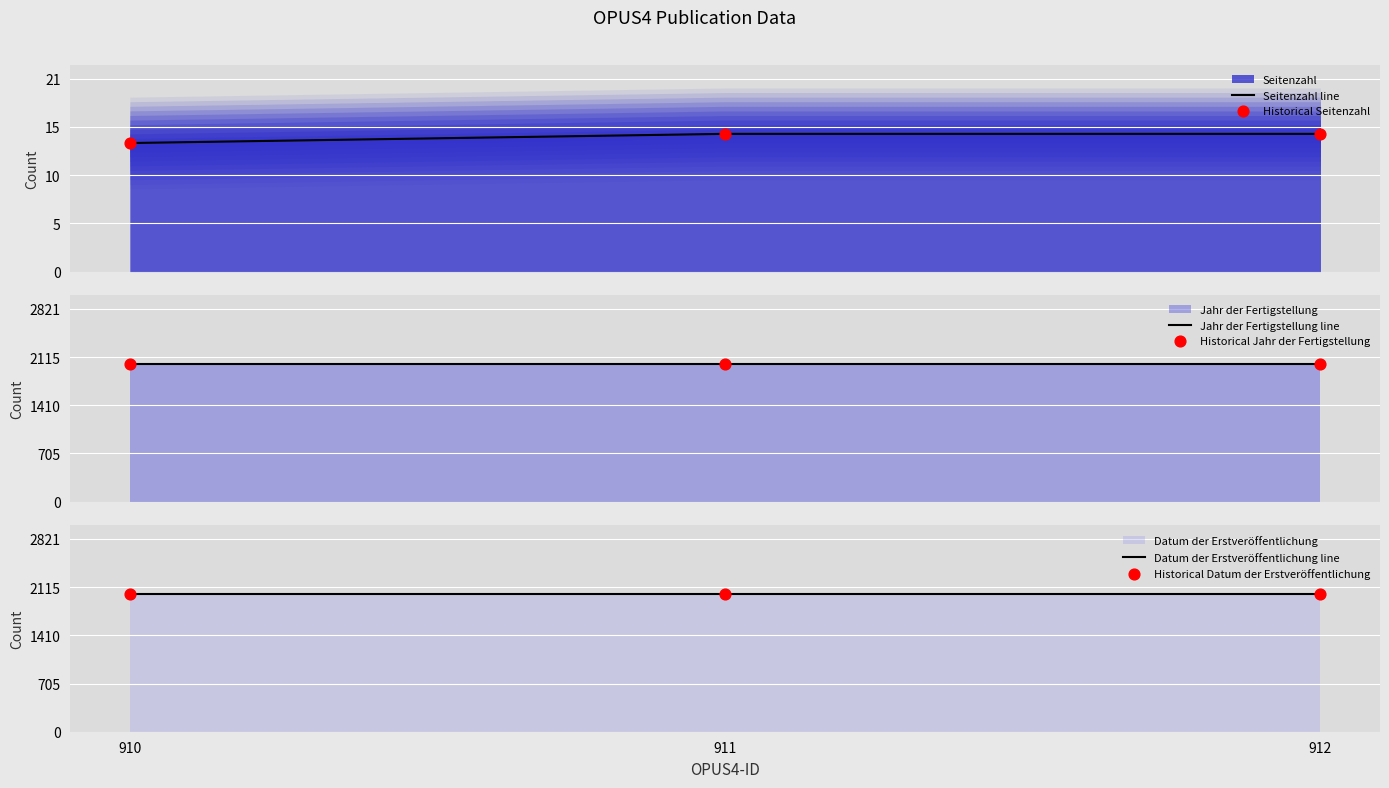

Which series has the largest Y range (max minus min)?

Seitenzahl line